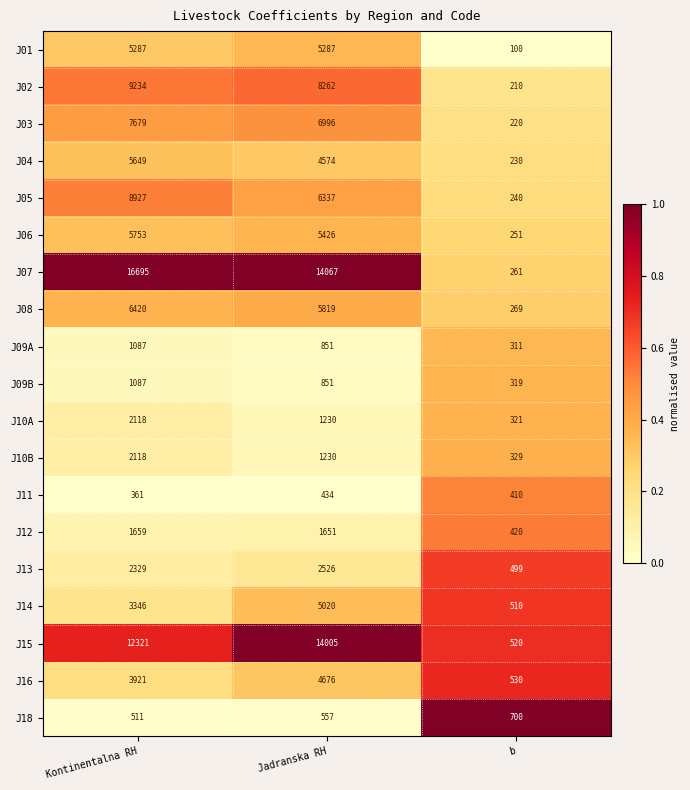

How many categories are shown in the chart?

3